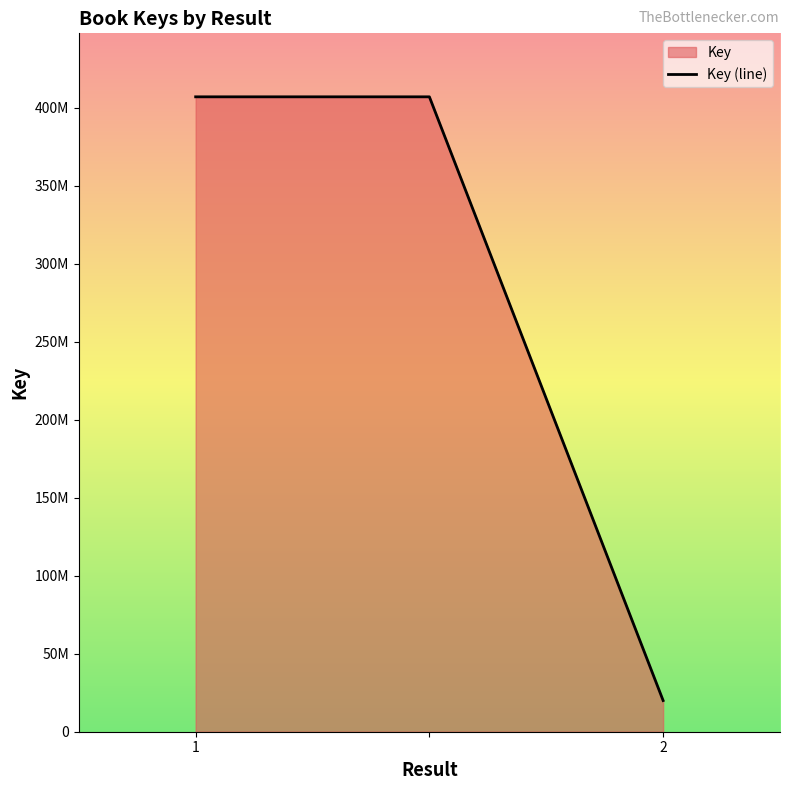

List the labels in order of value, smallest first.

2, 1, 